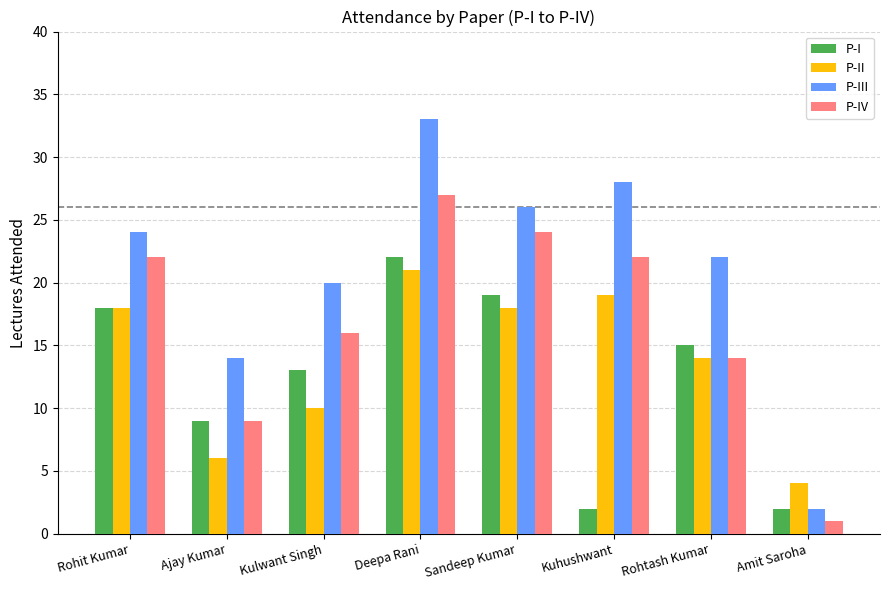

Reading left to right, what are all the values shown in this chart?

P-I: 18	9	13	22	19	2	15	2
P-II: 18	6	10	21	18	19	14	4
P-III: 24	14	20	33	26	28	22	2
P-IV: 22	9	16	27	24	22	14	1